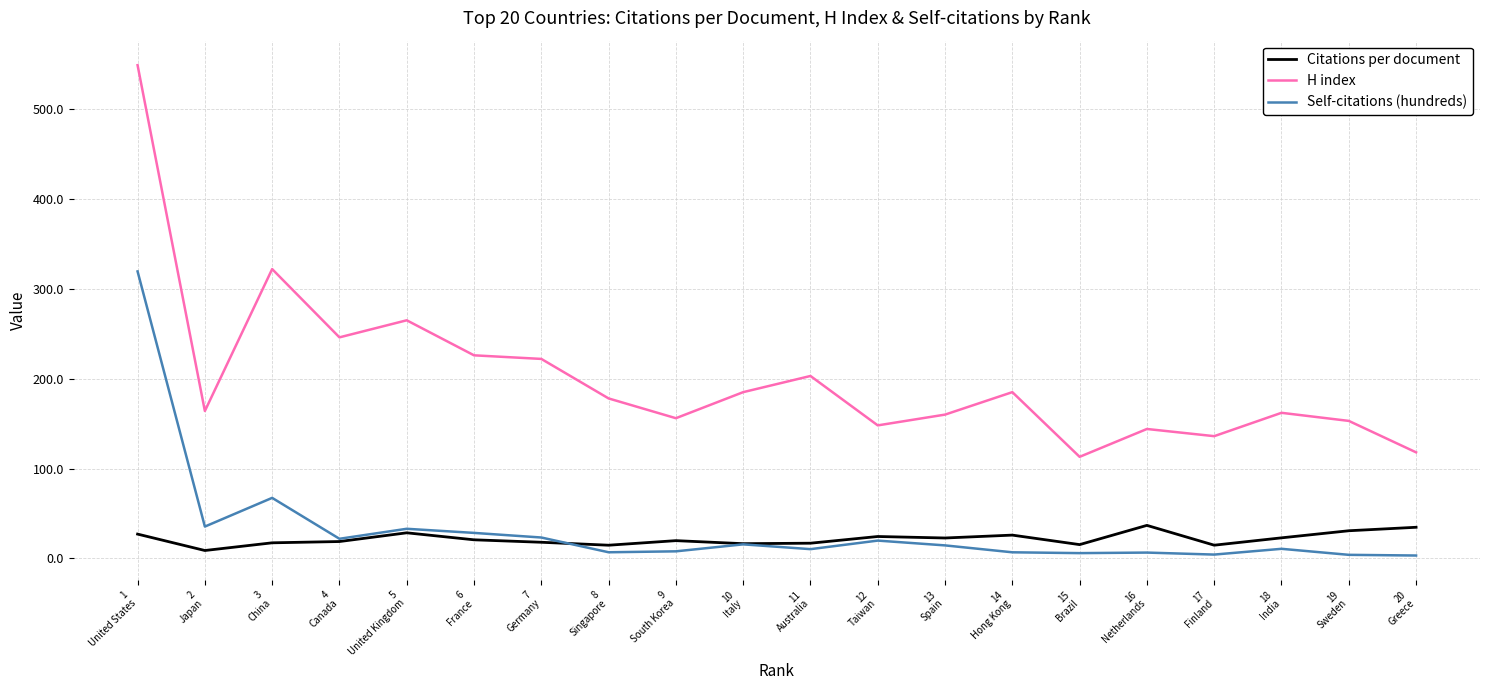

Is the value of Citations per document at 17
Finland greater than the value of H index at 17
Finland?

No